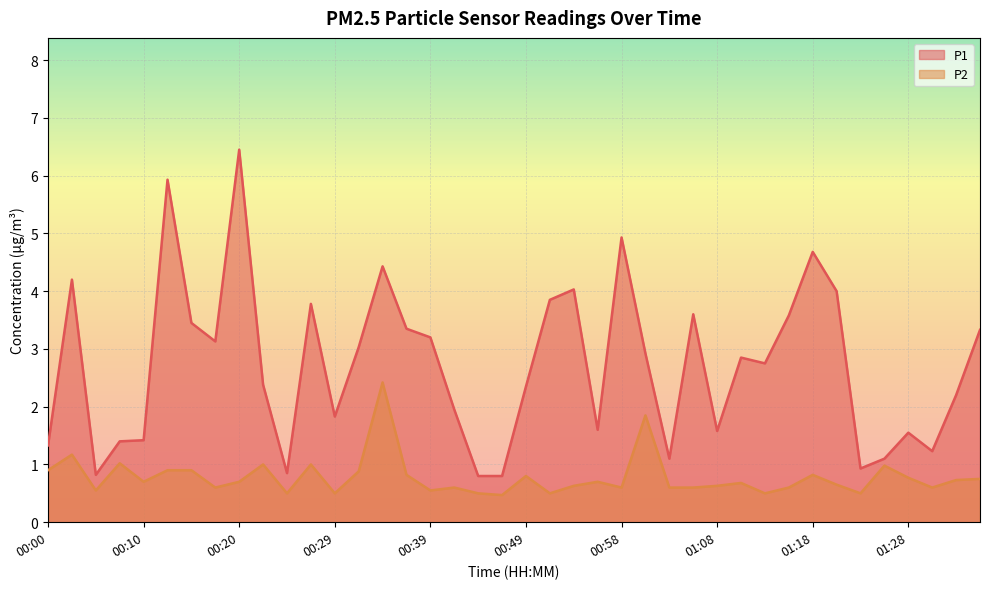

Where is P1 nearest to the value 3?

00:32